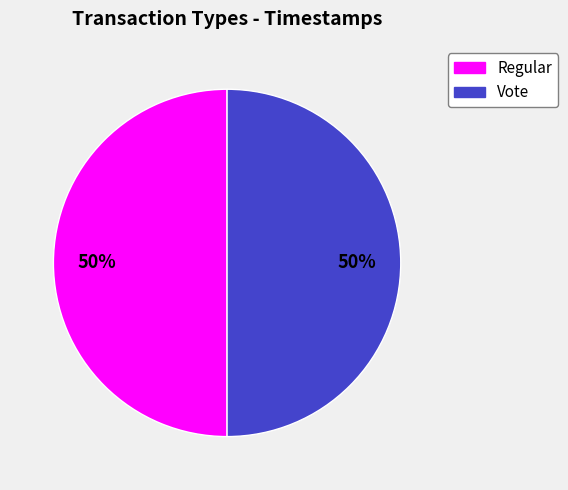

The Vote slice represents 50% of the pie. True or false?

True